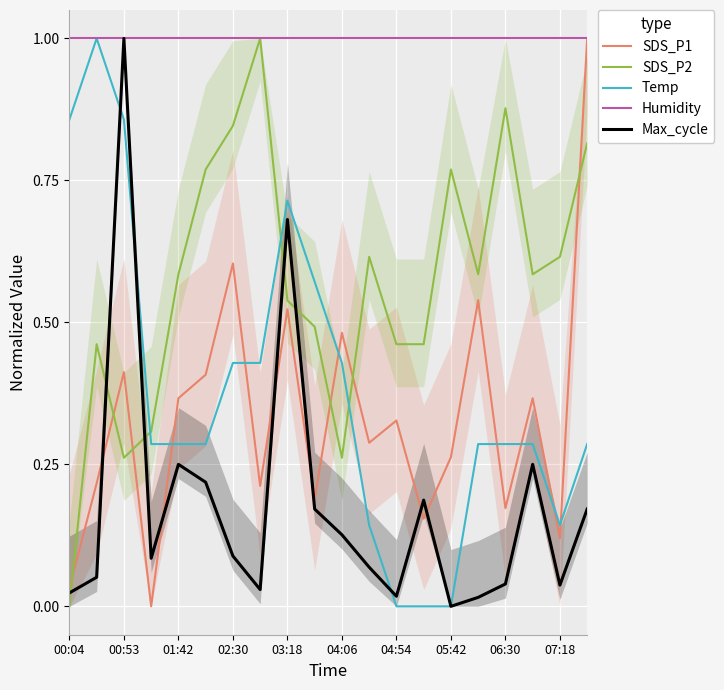

How many lines are shown in the chart?

5